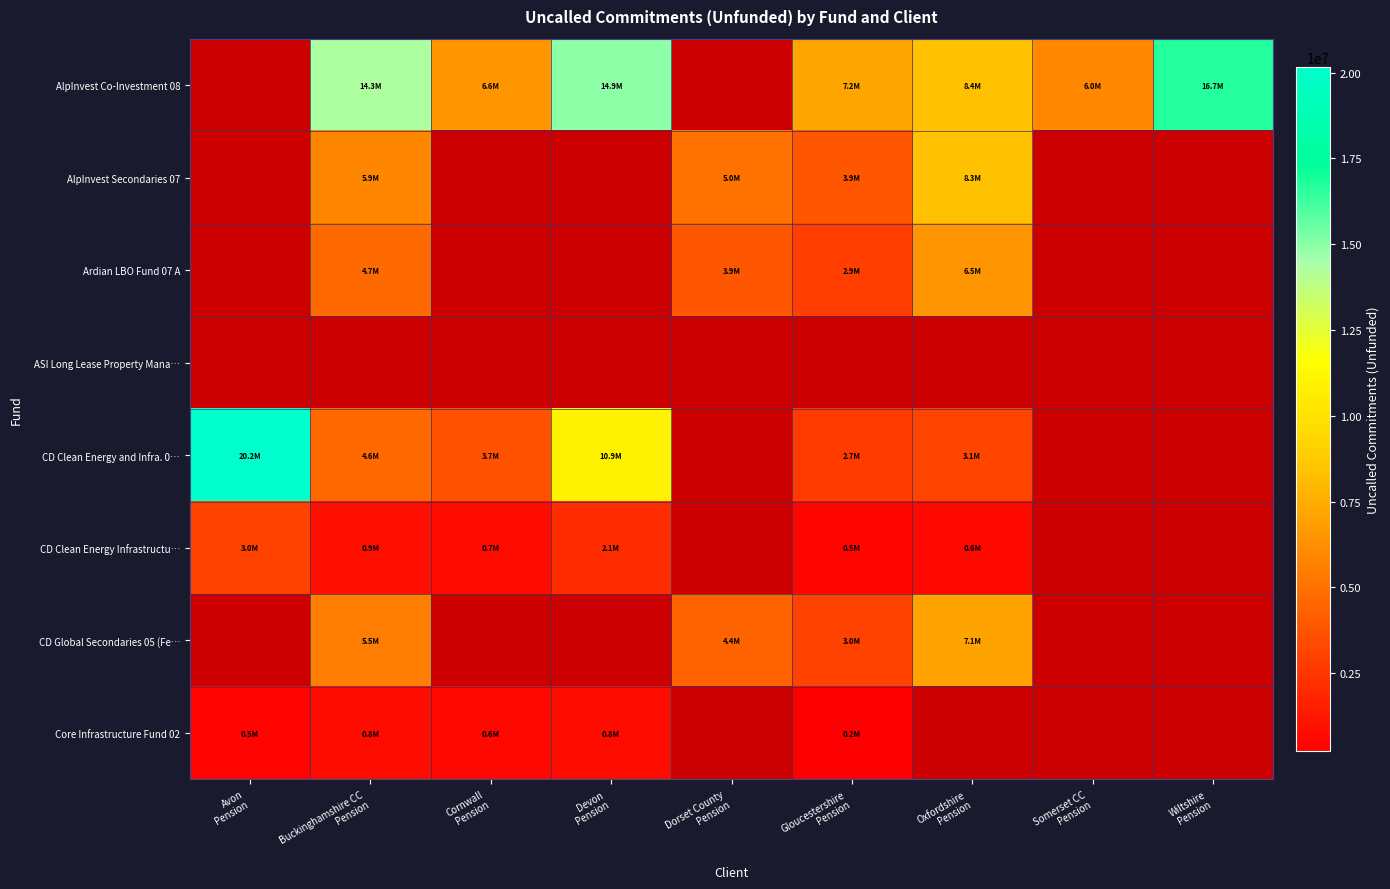

What is the approximate value of AlpInvest Secondaries 07 at Gloucestershire Pension?

3930281.0